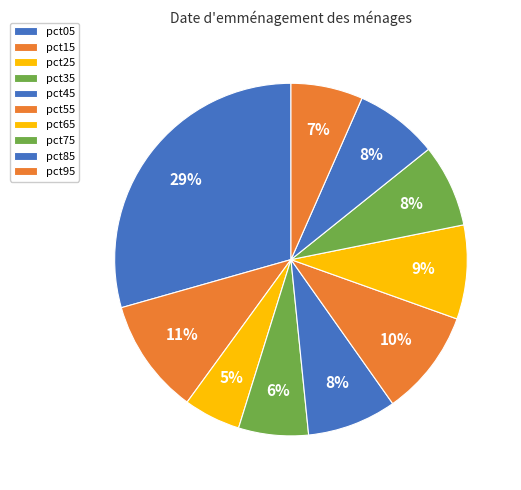

To the nearest percent, what is the combined percentage of pct25 and pct05?

35%